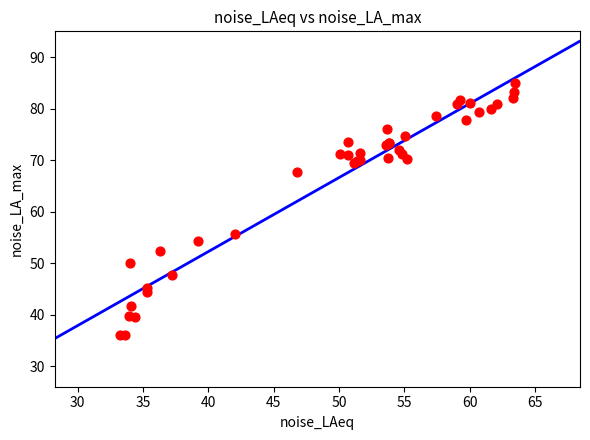

What Y value in the scatter plot is closest to 60?

55.6